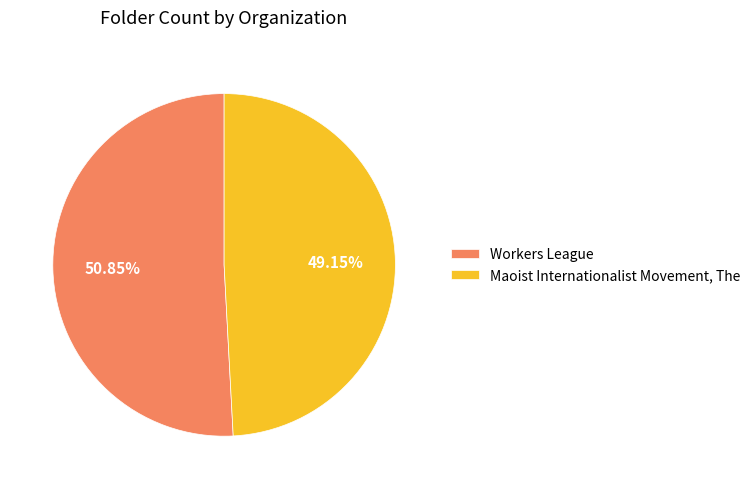

To the nearest percent, what percentage of the pie is Workers League?

51%